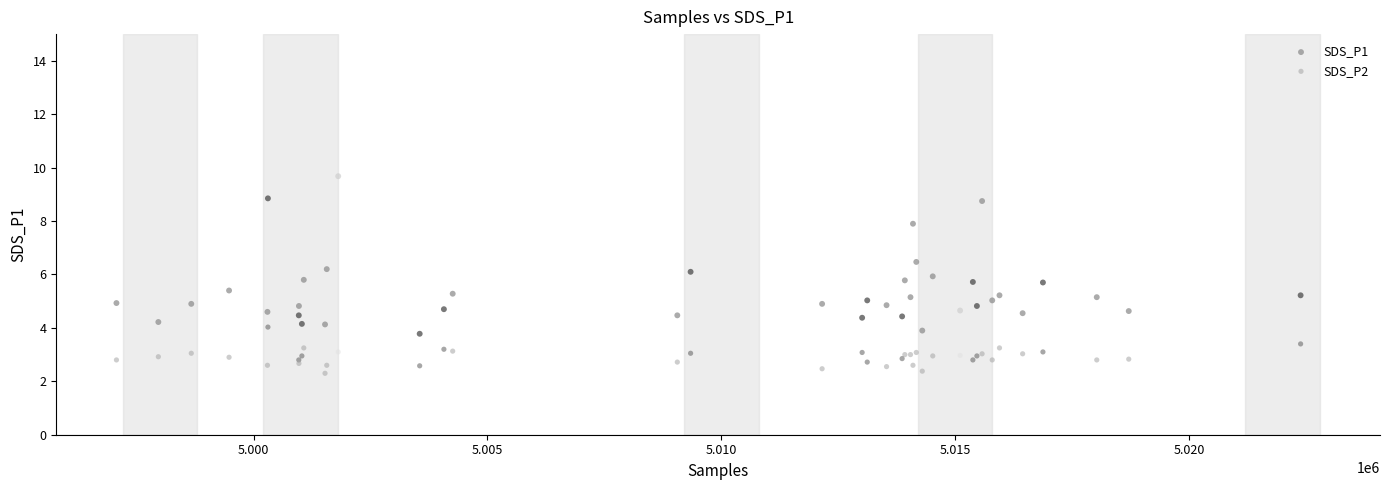

Which series has the largest Y range (max minus min)?

SDS_P1